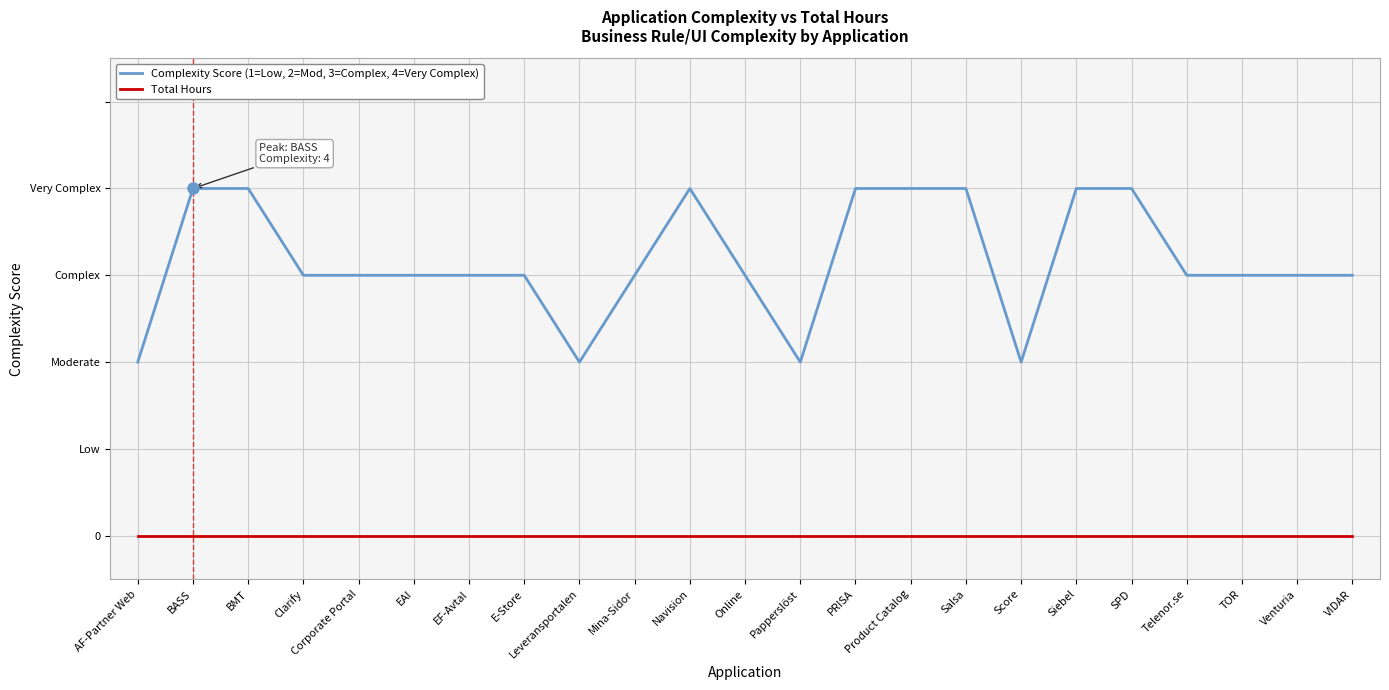

Between PRISA and SPD, which is larger?

PRISA